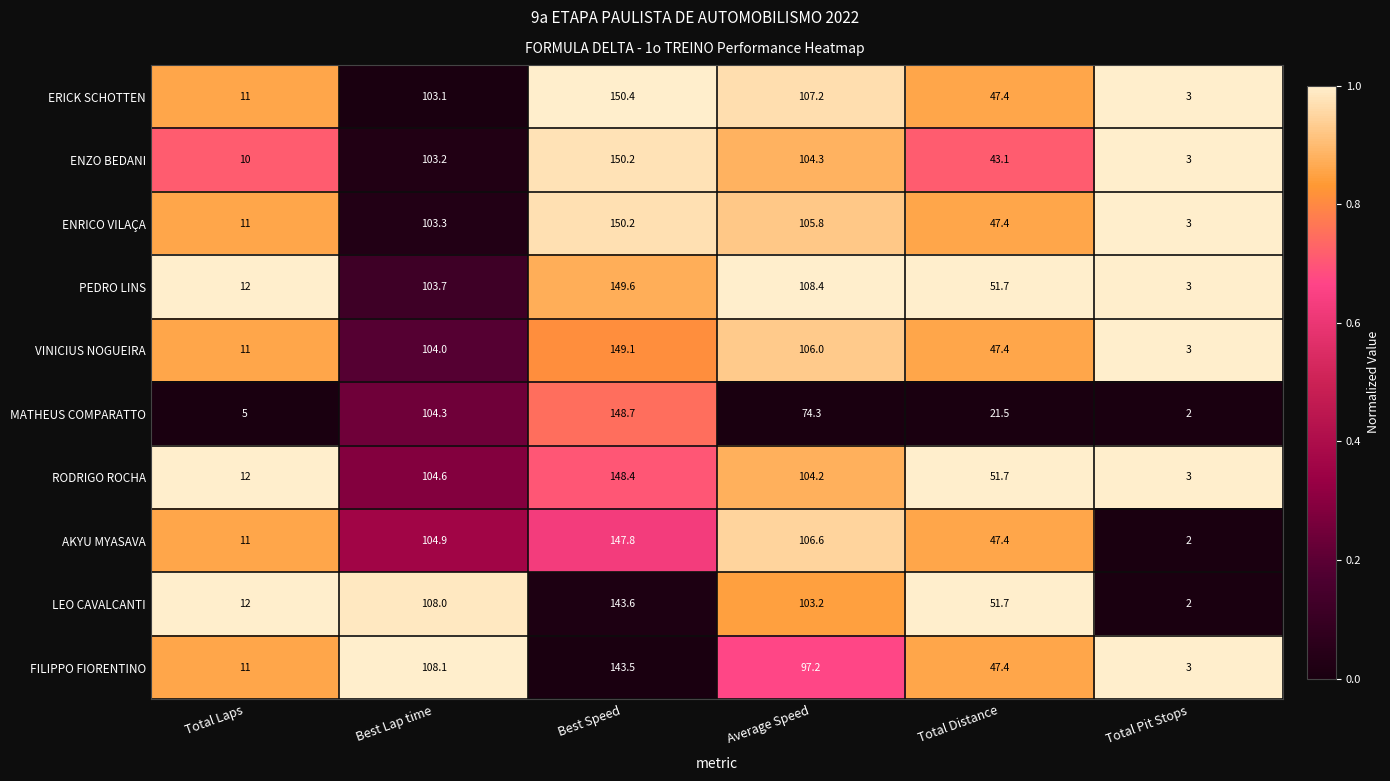

Rank the series at Average Speed from lowest to highest value.

MATHEUS COMPARATTO, FILIPPO FIORENTINO, LEO CAVALCANTI, RODRIGO ROCHA, ENZO BEDANI, ENRICO VILAÇA, VINICIUS NOGUEIRA, AKYU MYASAVA, ERICK SCHOTTEN, PEDRO LINS